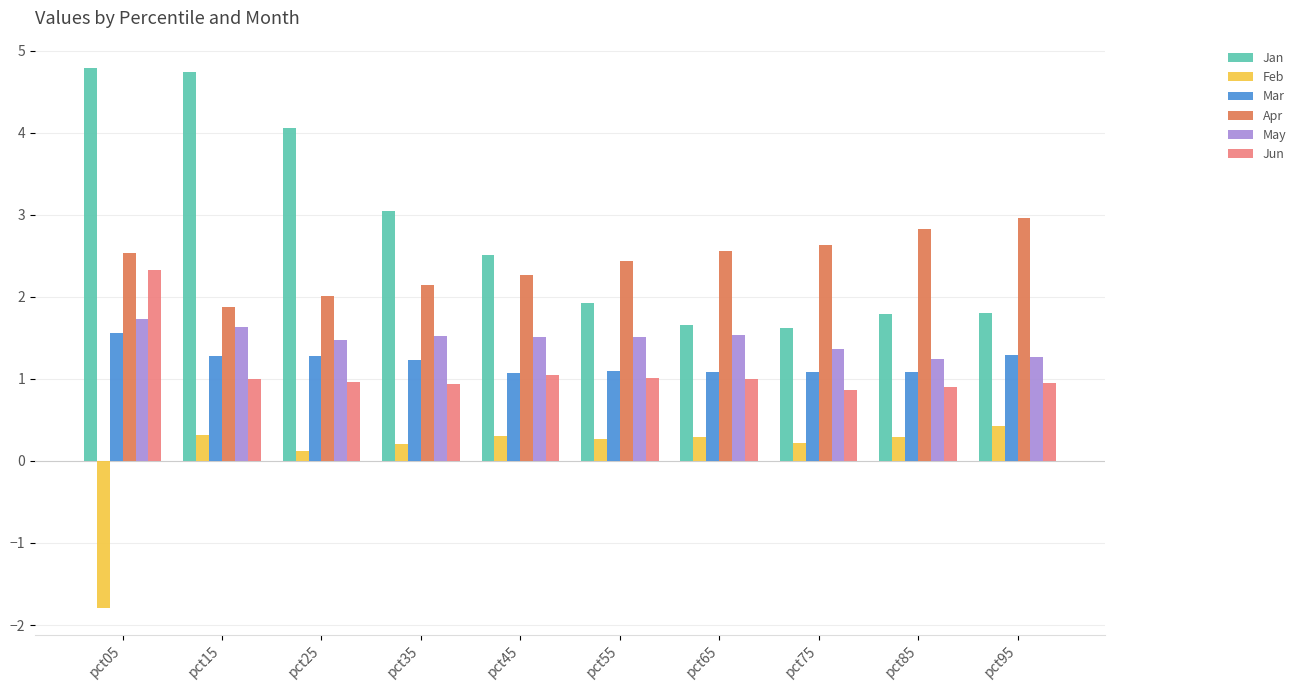

What is the difference between the highest and lowest values at pct45?

2.2